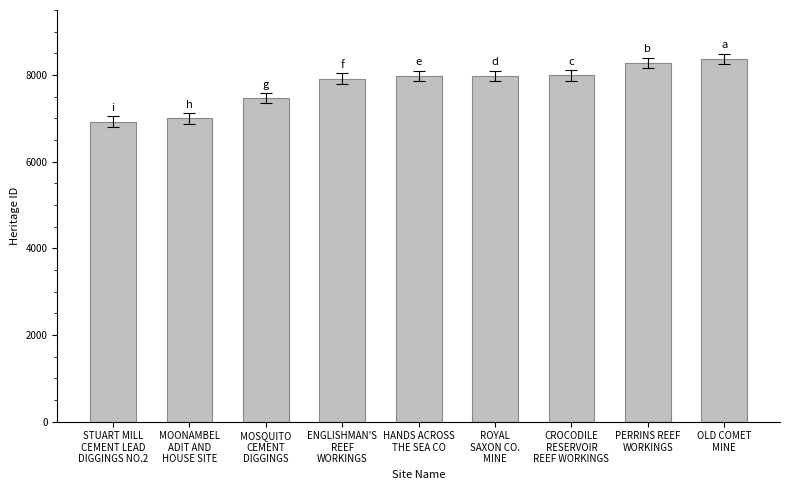

What is the value of the 3rd bar from the left?

7464